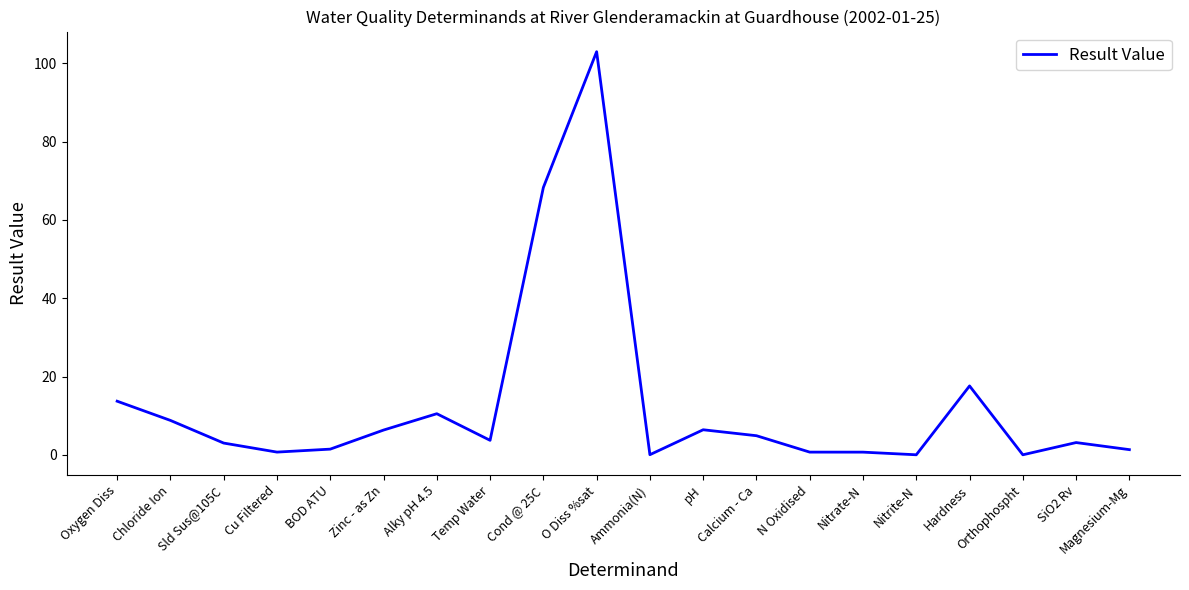

Where does the data first go above 3?

Oxygen Diss